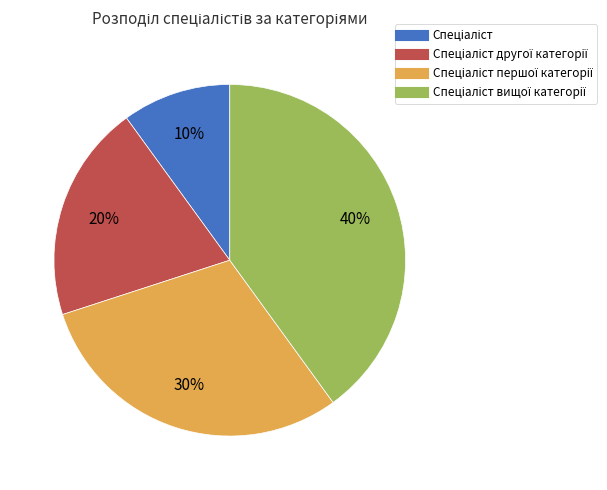

Is there a majority slice in this chart?

No